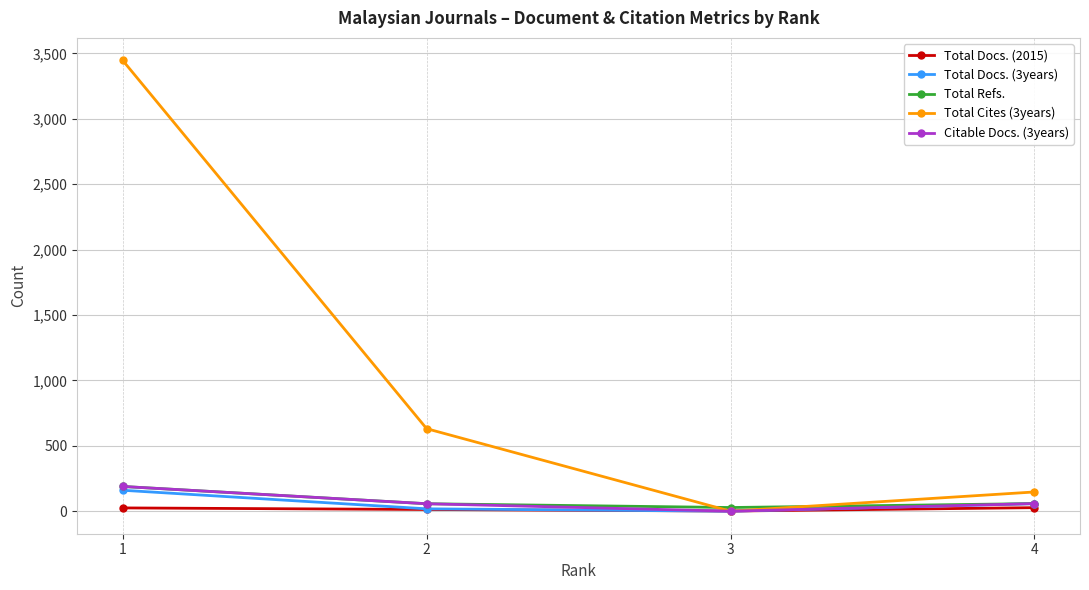

True or false: Total Docs. (2015) has a value of 27 at 4.

True